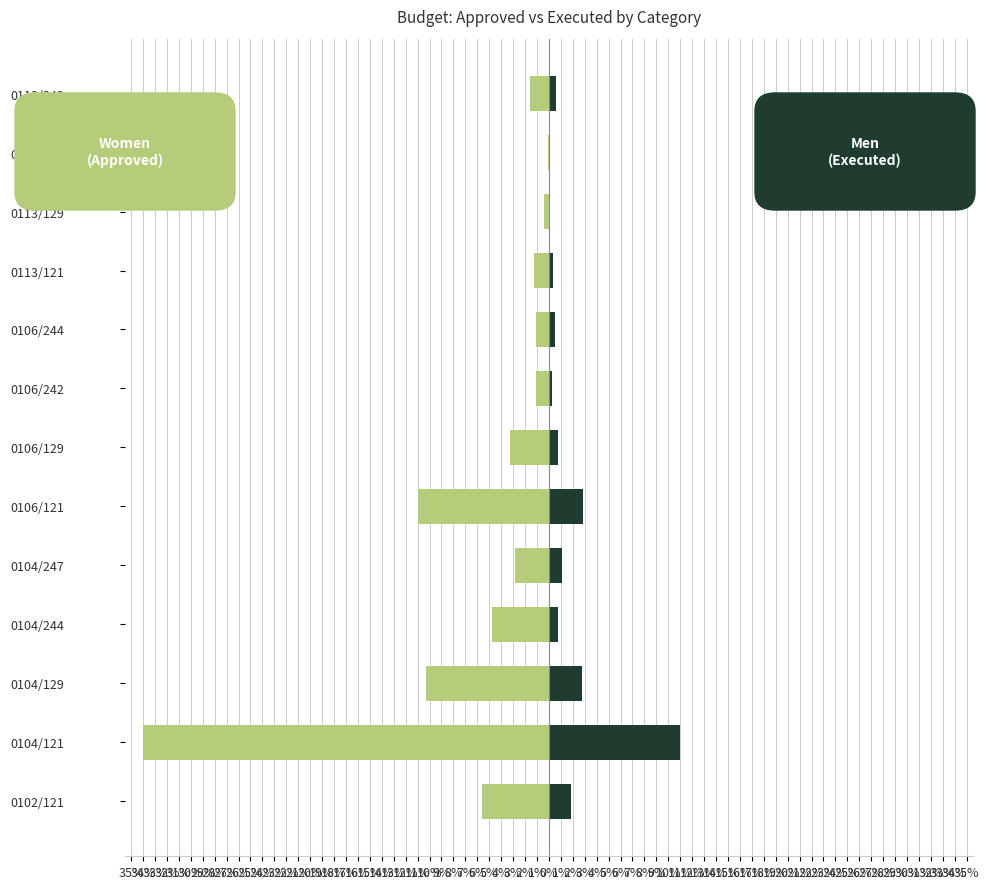

Rank the series at 0106/244 from highest to lowest value.

Men (Executed), Women (Approved)